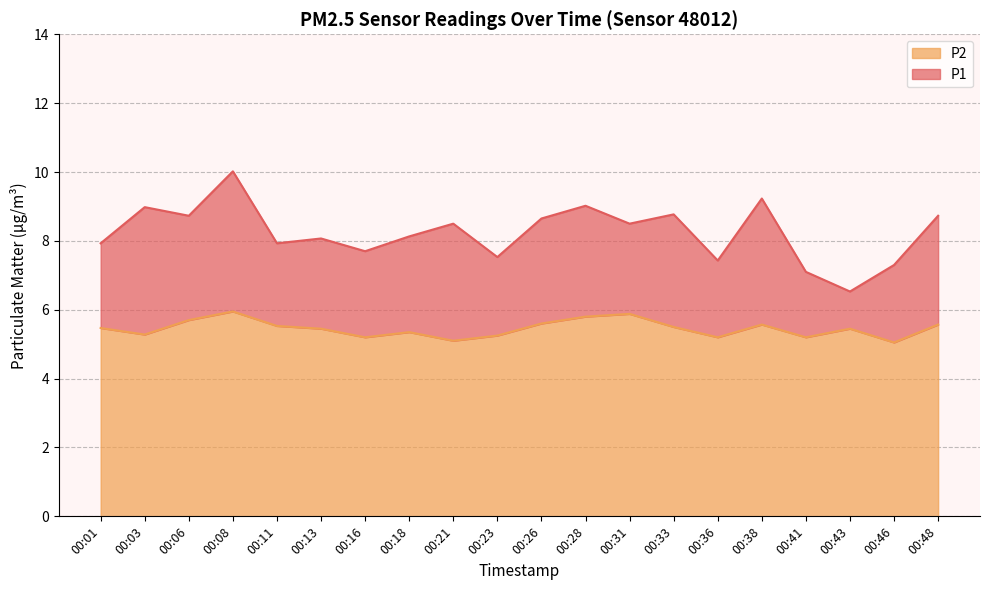

True or false: P2 and P1 cross at least once.

False